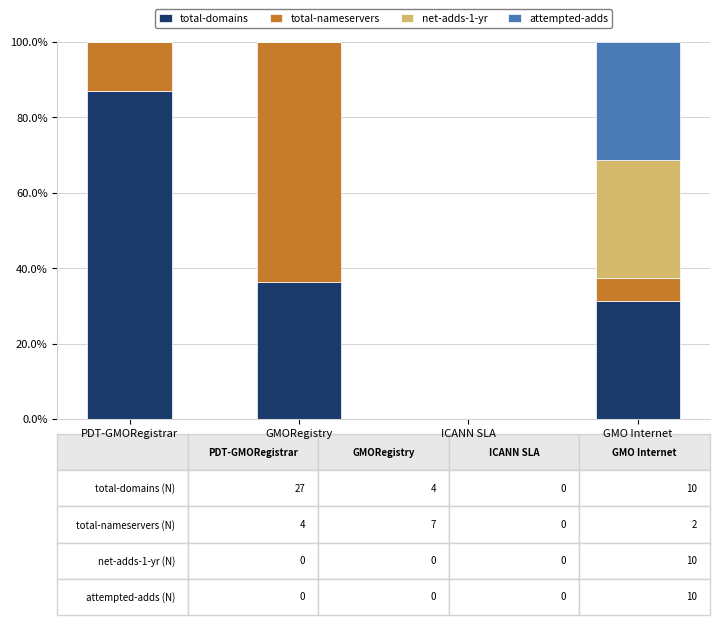

Is it true that total-domains equals 140.4 at PDT-GMORegistrar?

False